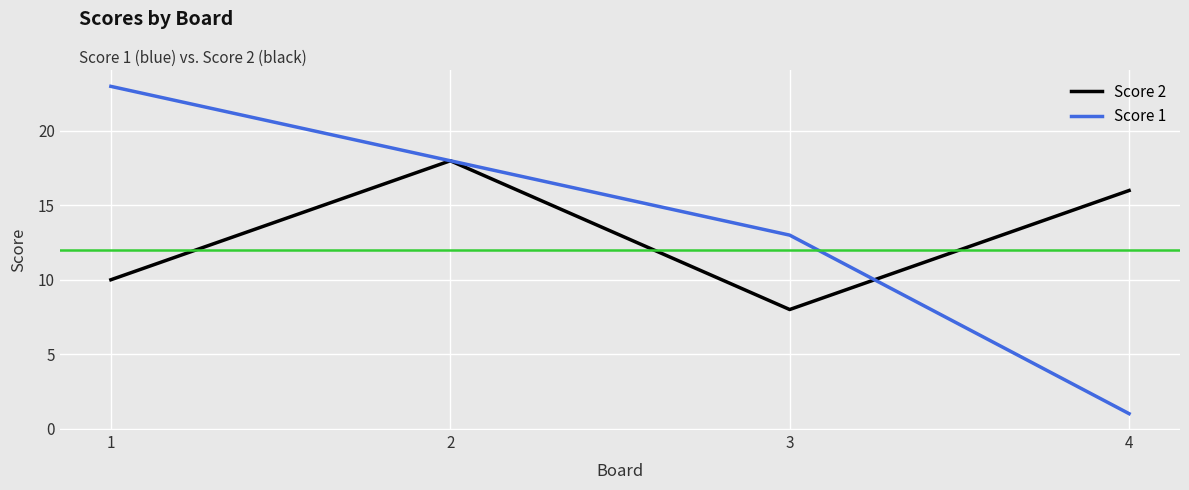

What is the approximate value of Score 2 at 3?

8